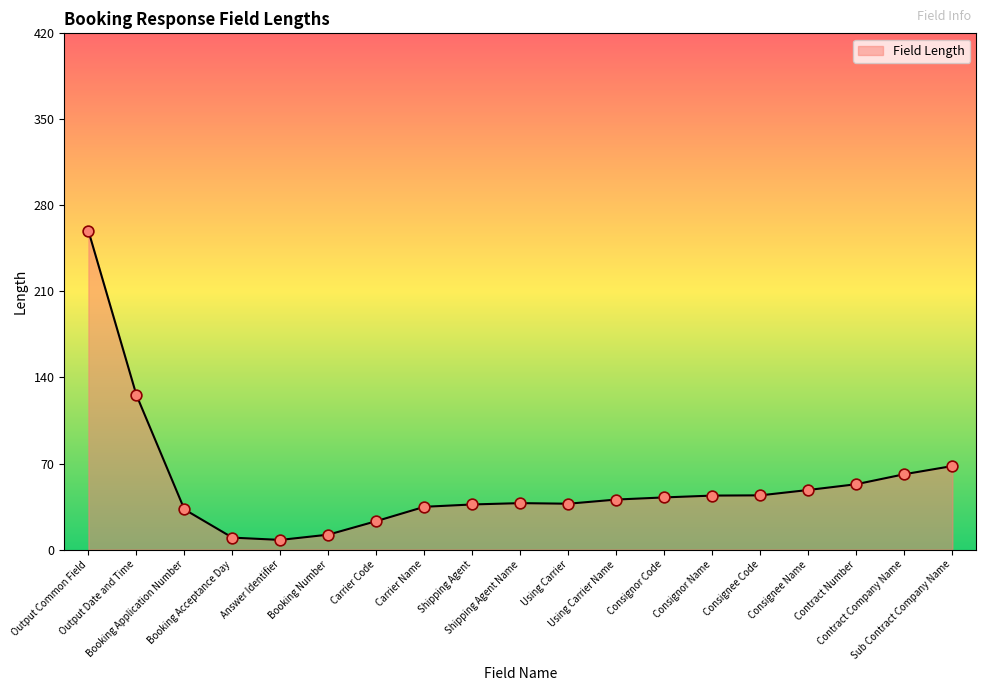

What is the change in value from Output Common Field to Carrier Name?

-224.5